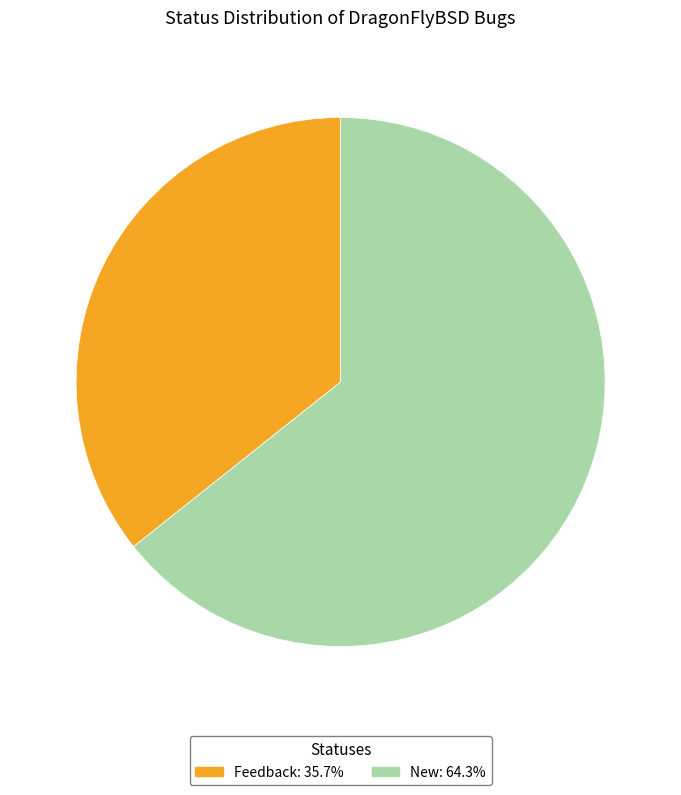

What is the majority slice?

New